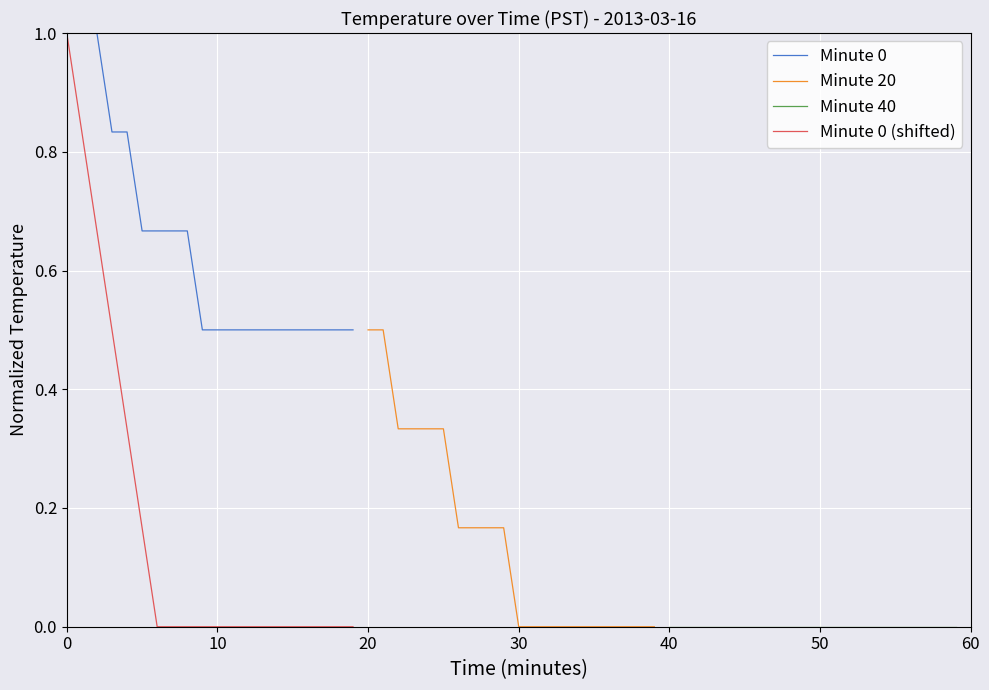

True or false: Minute 40 and Minute 0 (shifted) cross at least once.

False